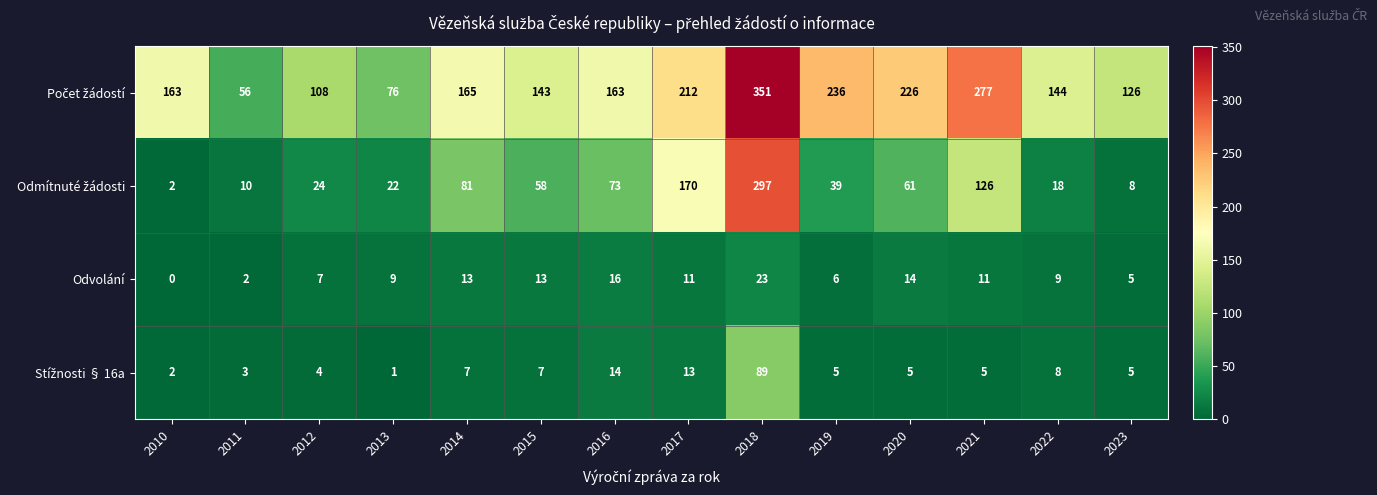

What is the difference between the maximum and minimum values in the Odvolání series?

23